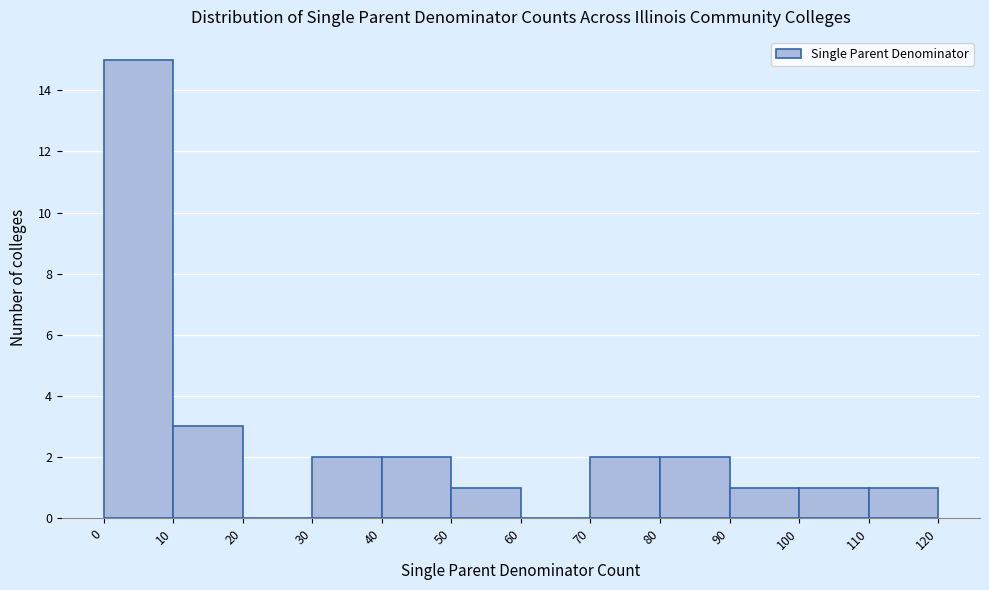

Reading left to right, transcribe this chart: for each bar, give the range it covers on the x-axis and its height. The values are not printed on the chart, so give them approximately, as read against the axis.

0 to 10: 15
10 to 20: 3
20 to 30: 0
30 to 40: 2
40 to 50: 2
50 to 60: 1
60 to 70: 0
70 to 80: 2
80 to 90: 2
90 to 100: 1
100 to 110: 1
110 to 120: 1